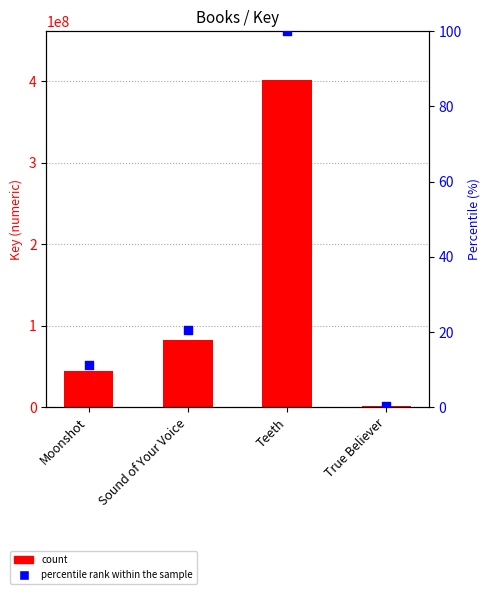

At which category is the sum across all series the highest?

Teeth